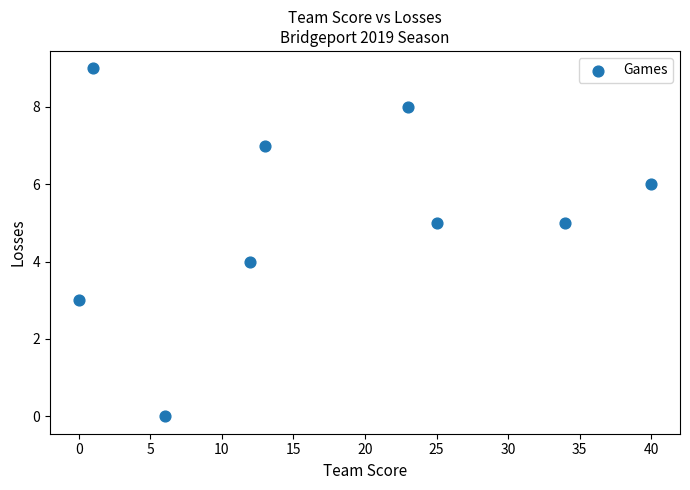

What is the range of X values (max minus min)?

40